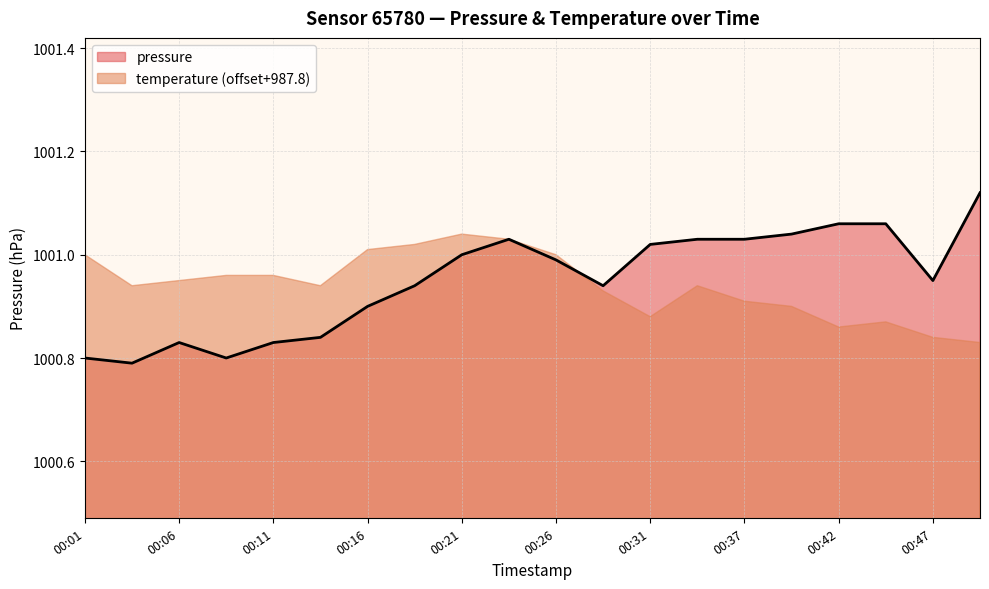

Where is the data nearest to the value 1000?

00:04